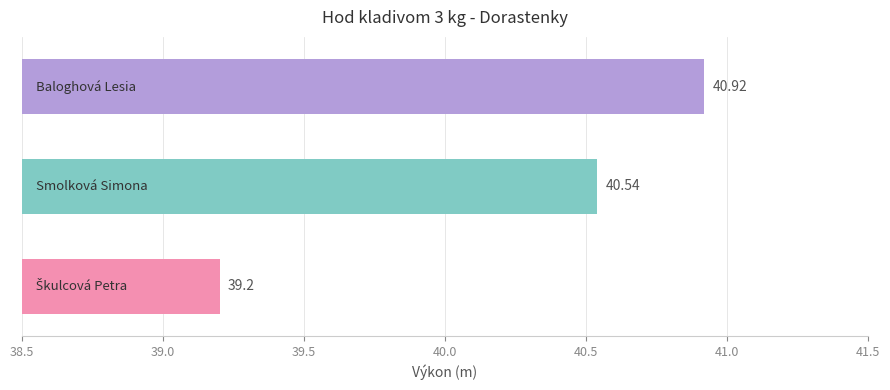

How many data points are above 40?

2